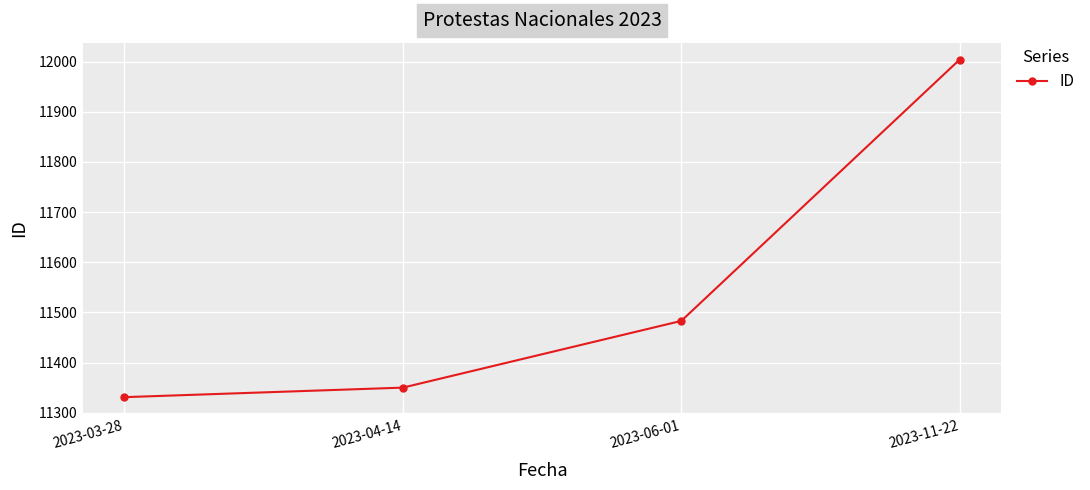

Rank the categories by value from lowest to highest.

2023-03-28, 2023-04-14, 2023-06-01, 2023-11-22